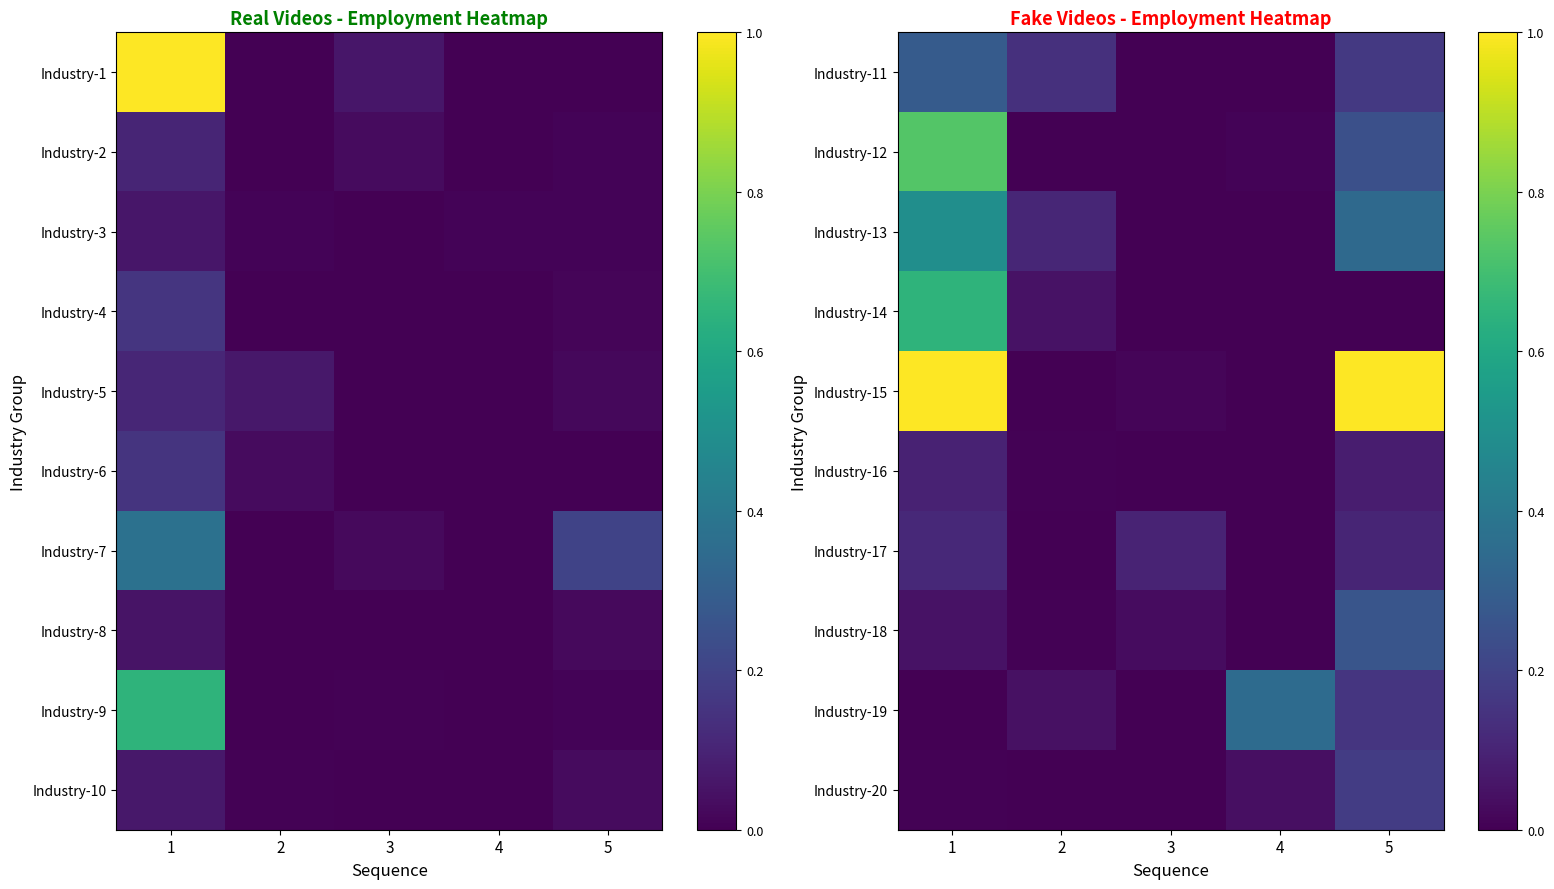

True or false: Industry-11 has a value of 0.2 at 5.

False